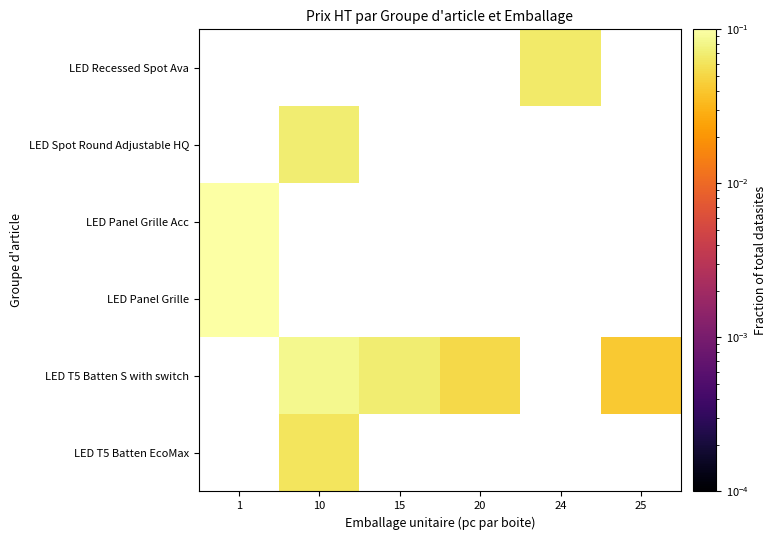

Which category has the highest value across all series?

1